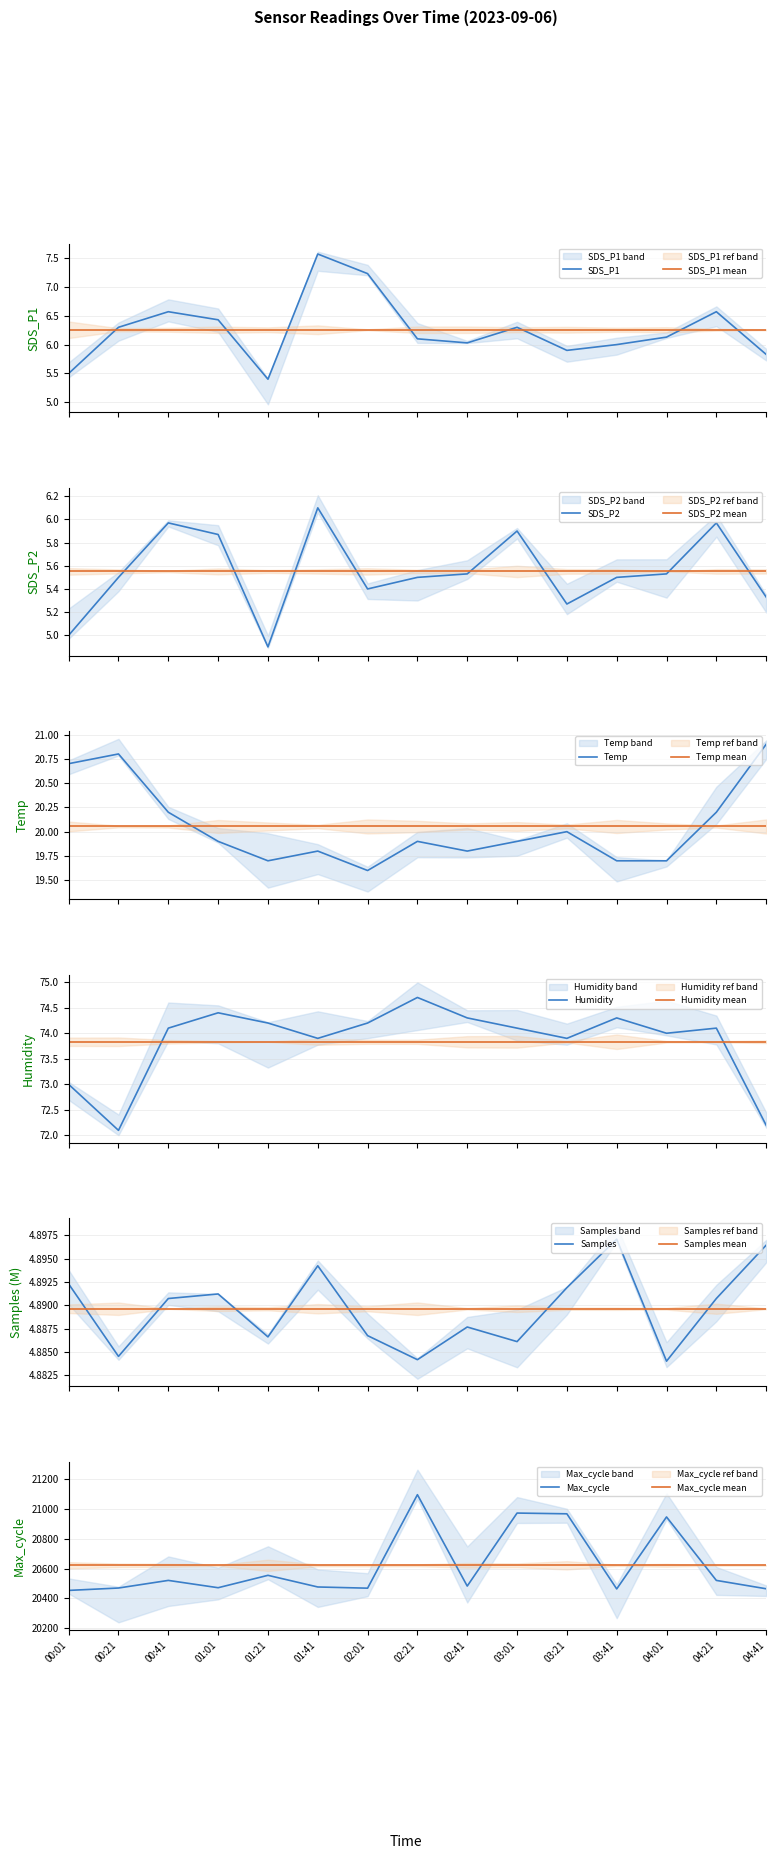

What is the difference between the highest and lowest values at 01:21?

20550.1